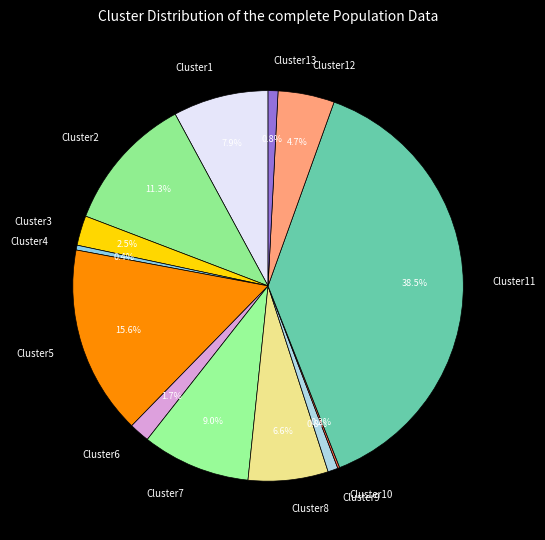

What is the total percentage of Cluster13 and Cluster1?

8.7%